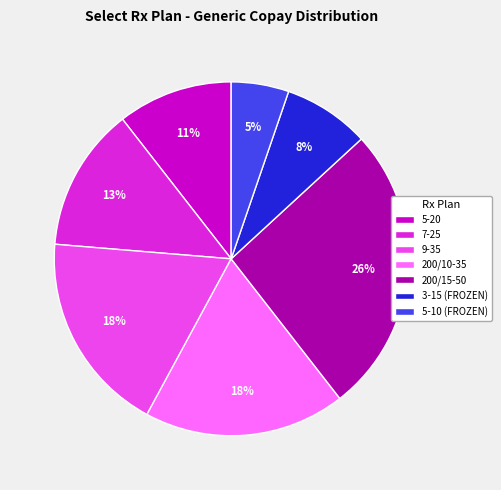

Between 9-35 and 200/15-50, which is larger?

200/15-50